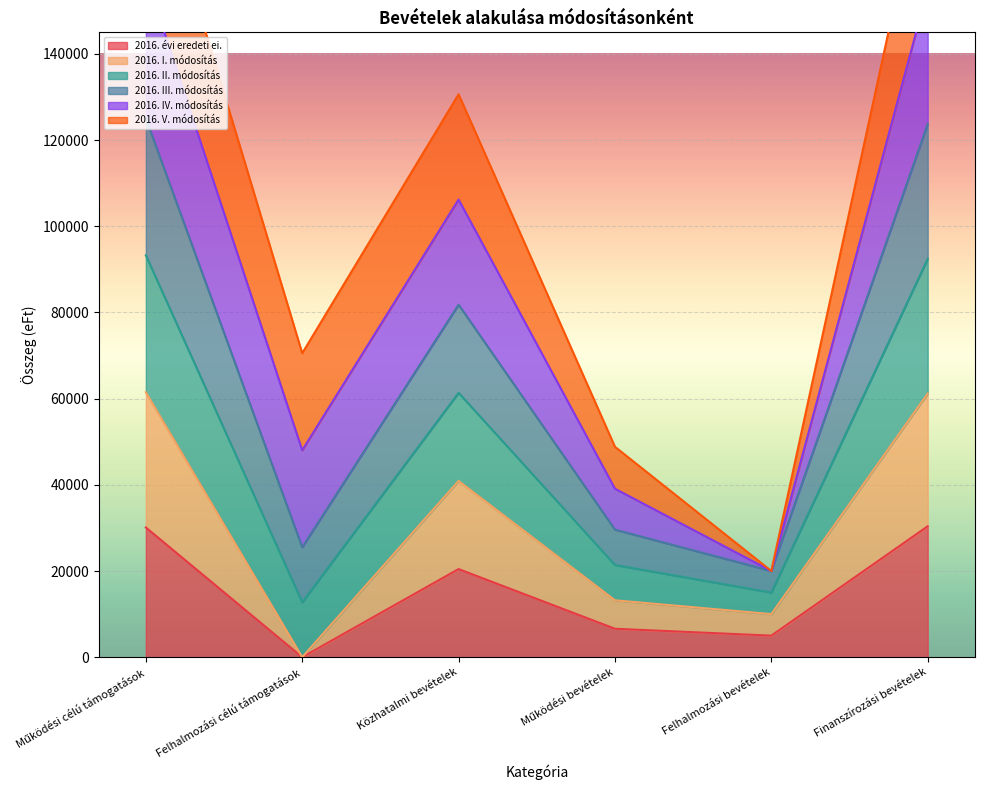

At which label is 2016. III. módosítás closest to 89033?

Közhatalmi bevételek